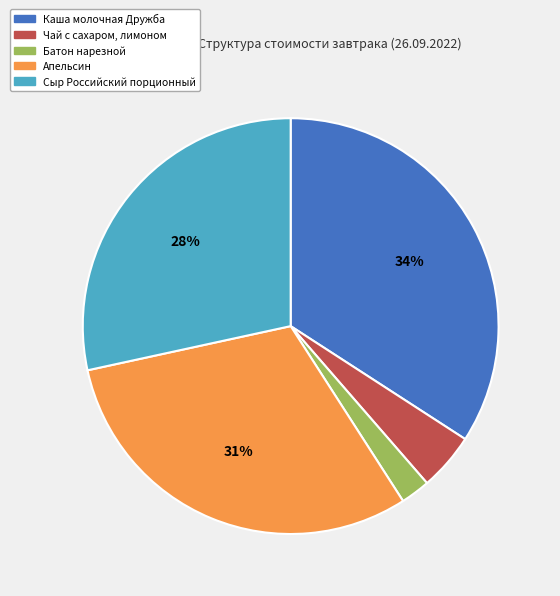

To the nearest percent, what percentage of the pie is Сыр Российский порционный?

28%